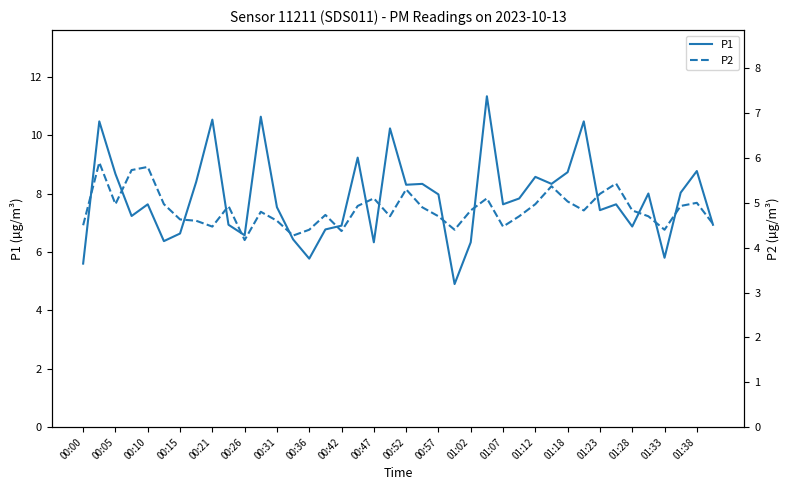

Which series has the widest spread of values?

P1